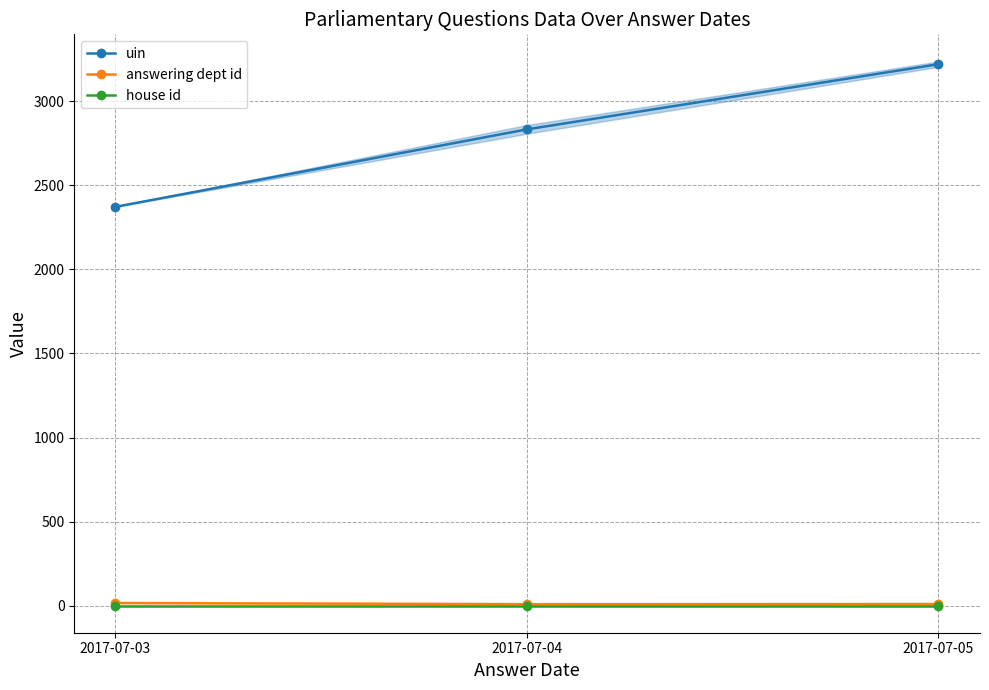

Is this an area chart (filled region under the line)?

No